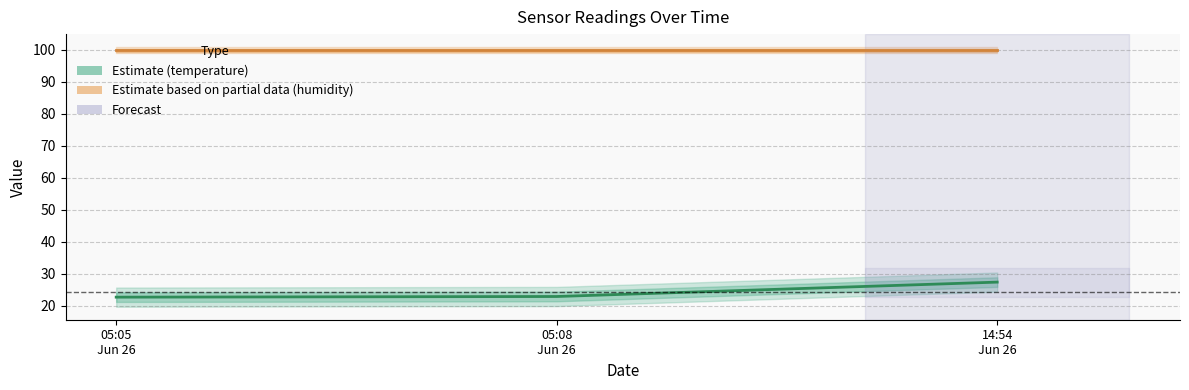

What is the difference between the maximum and minimum values in the Estimate (temperature) series?

4.7